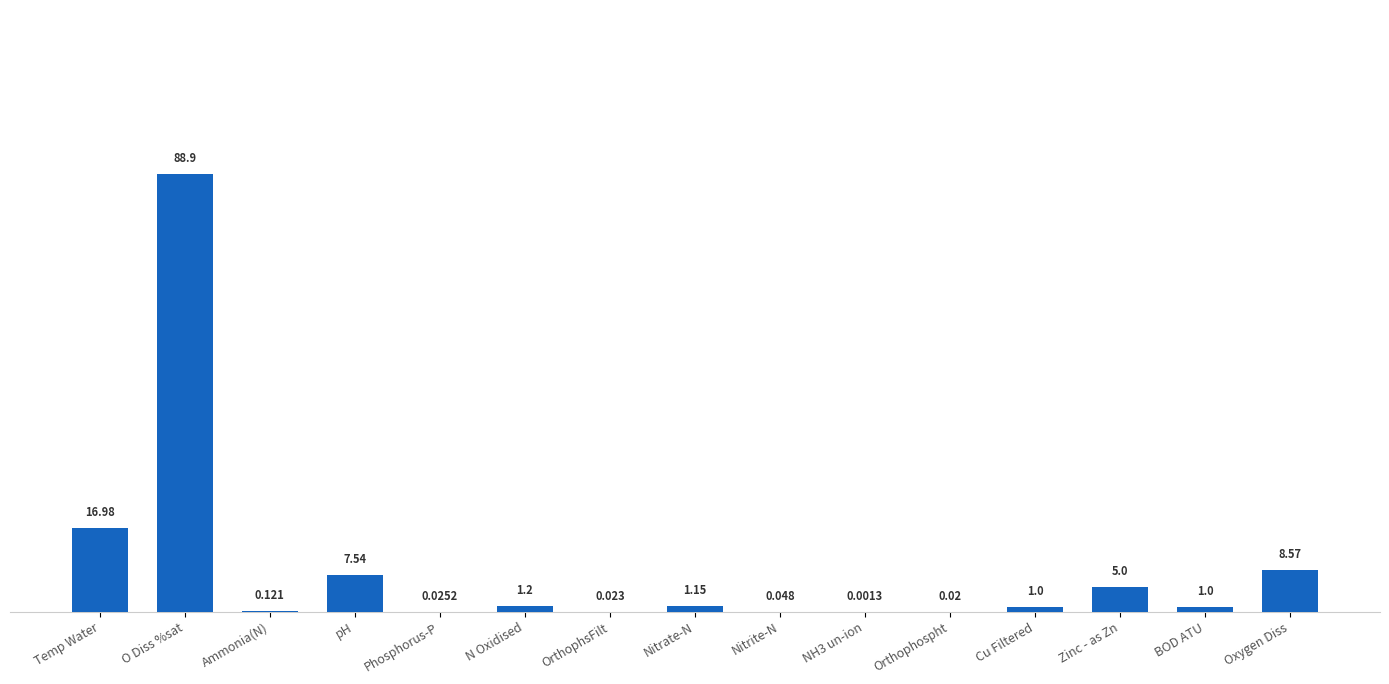

At which label is the value closest to 44?

Temp Water